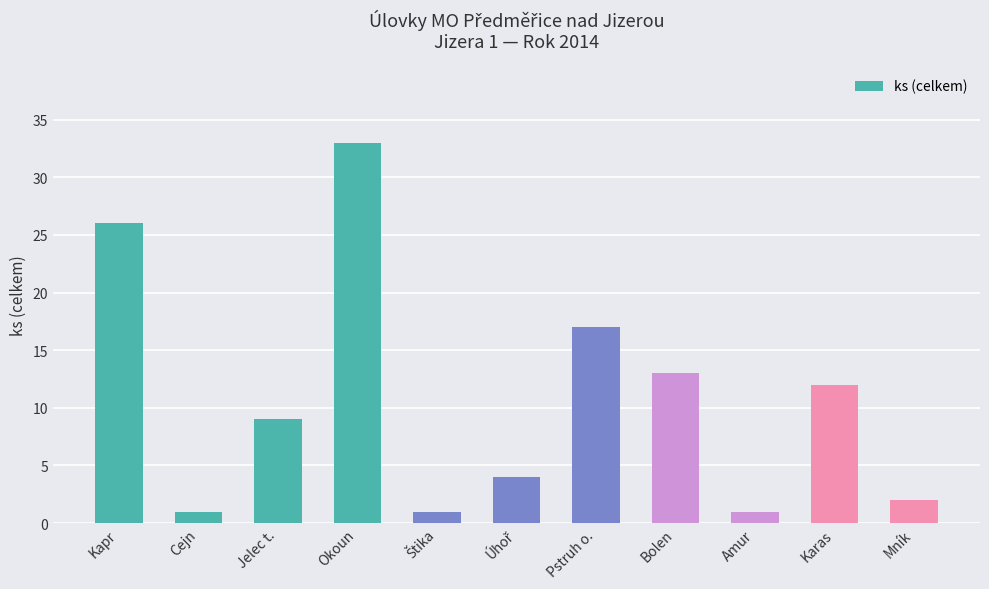

What is the value of the 1st bar from the left?

26